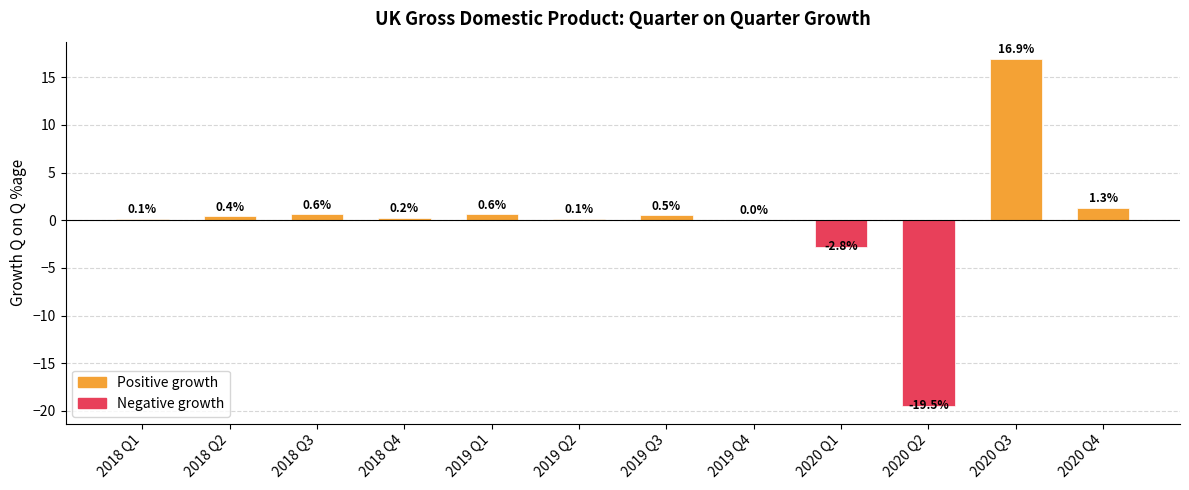

True or false: the data shows 0.1 at 2018 Q1.

True